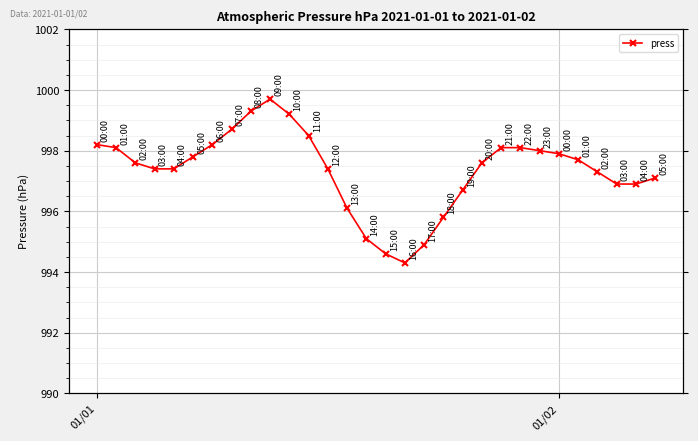

What is the maximum value shown in the chart?

999.7